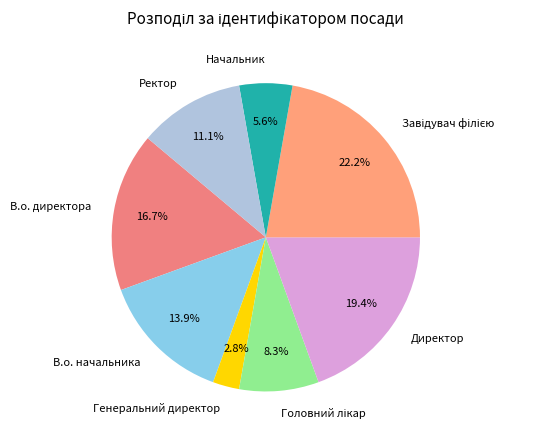

To the nearest percent, what is the average slice percentage?

12%